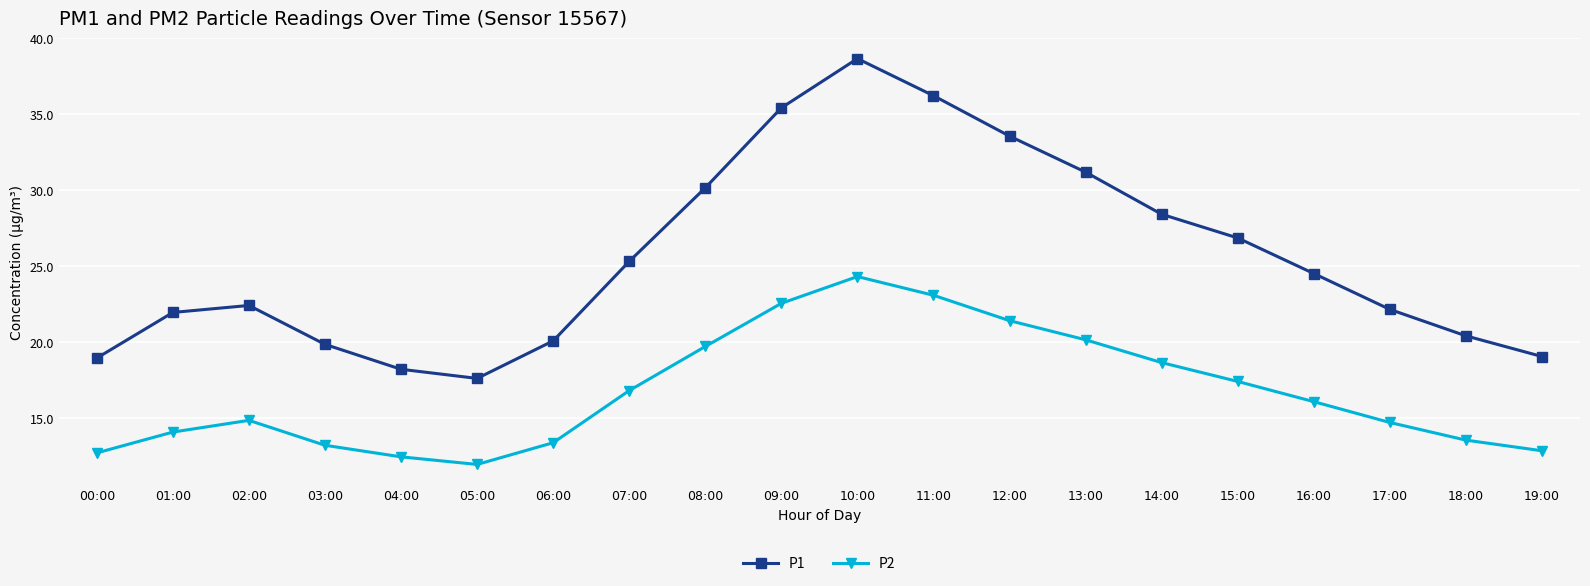

True or false: P1 and P2 cross at least once.

False